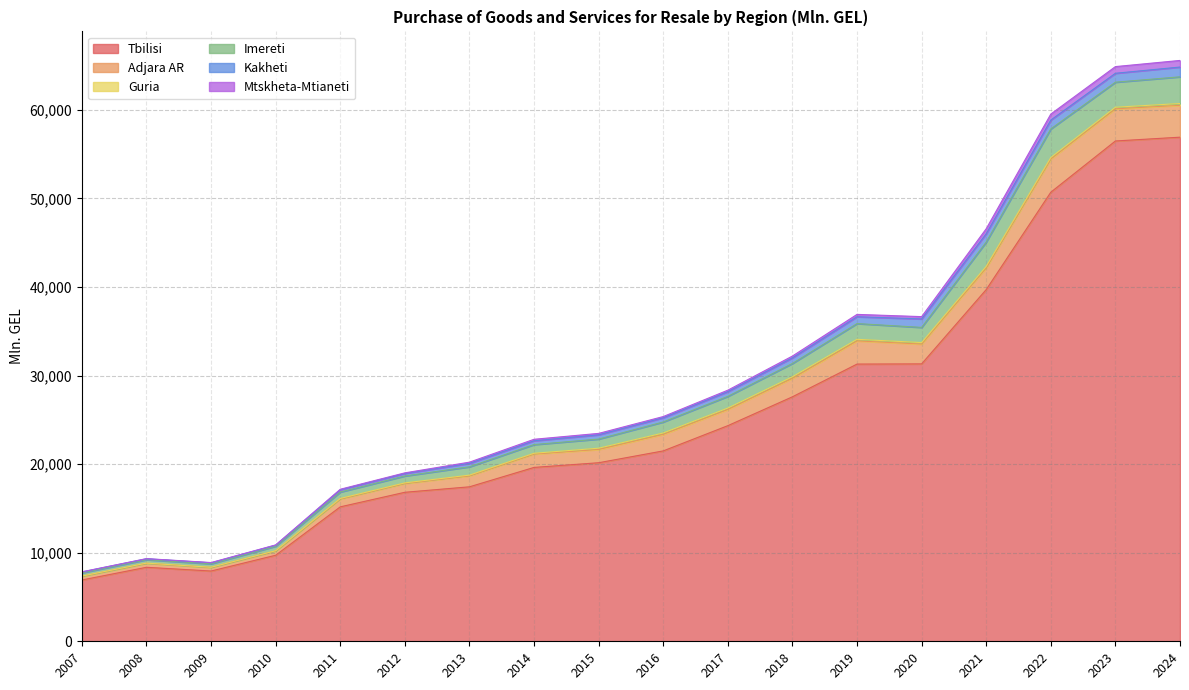

List the labels in order of Tbilisi value, largest first.

2024, 2023, 2022, 2021, 2020, 2019, 2018, 2017, 2016, 2015, 2014, 2013, 2012, 2011, 2010, 2008, 2009, 2007